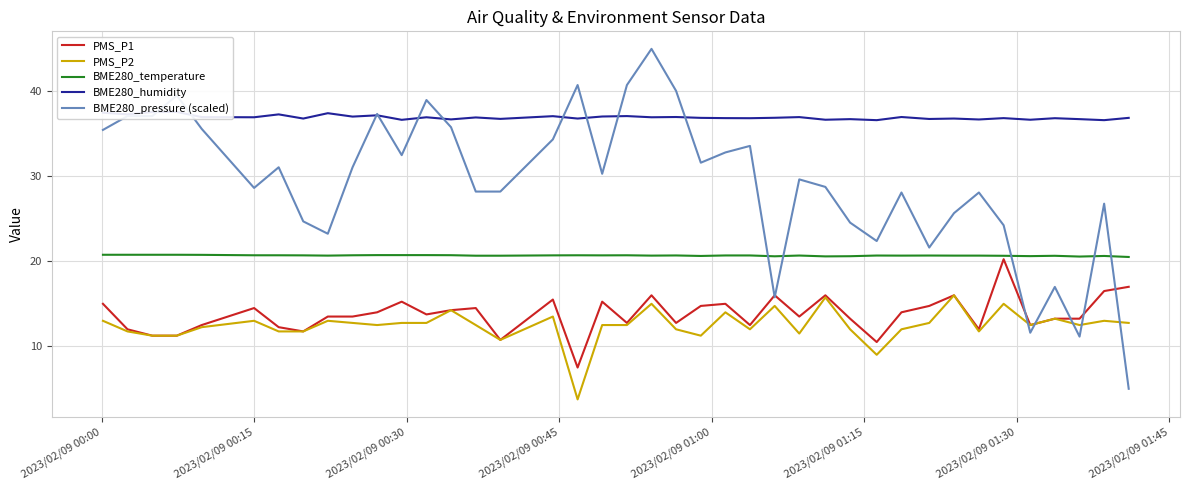

Which series has the largest total across all categories?

BME280_humidity